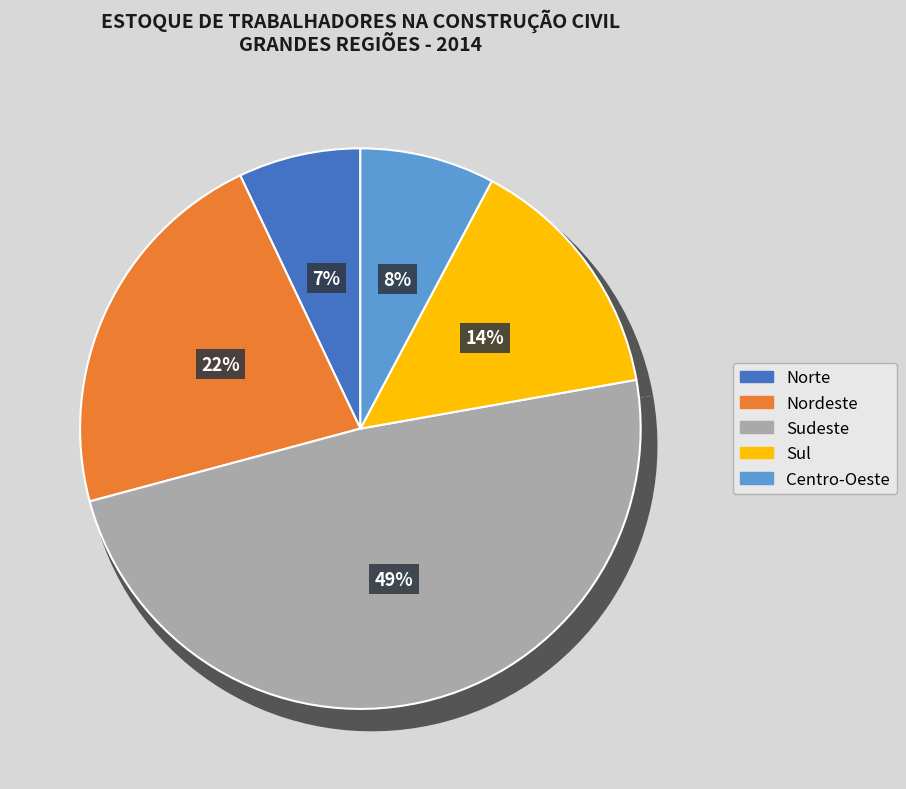

Which has a higher value, Sudeste or Nordeste?

Sudeste